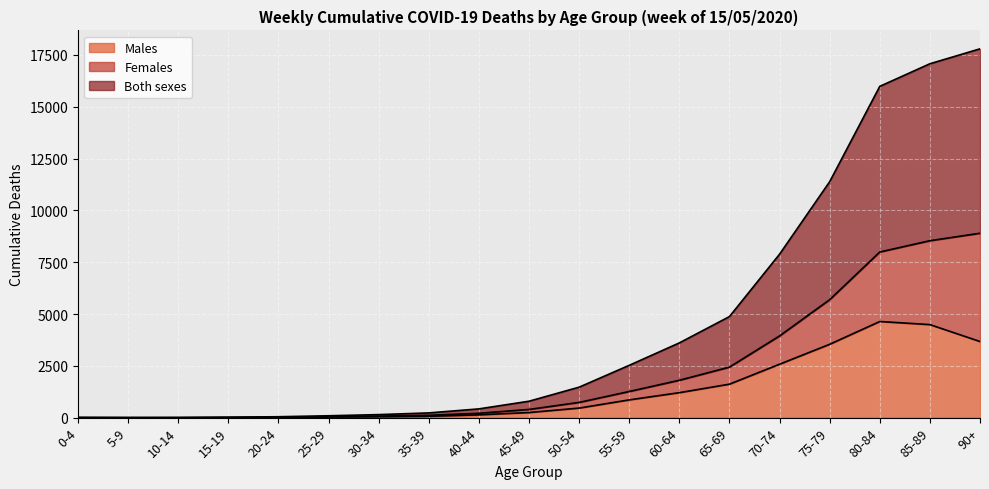

What is the label of the 7th point from the right?

60-64